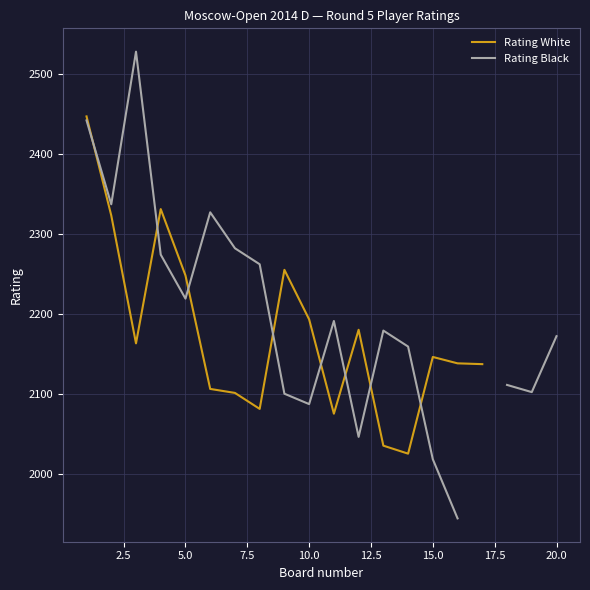

Does the chart display data point markers on the line(s)?

No